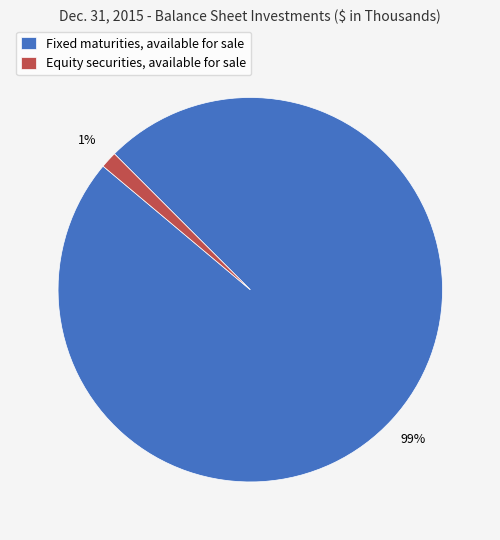

True or false: Fixed maturities, available for sale accounts for 99% of the total.

True